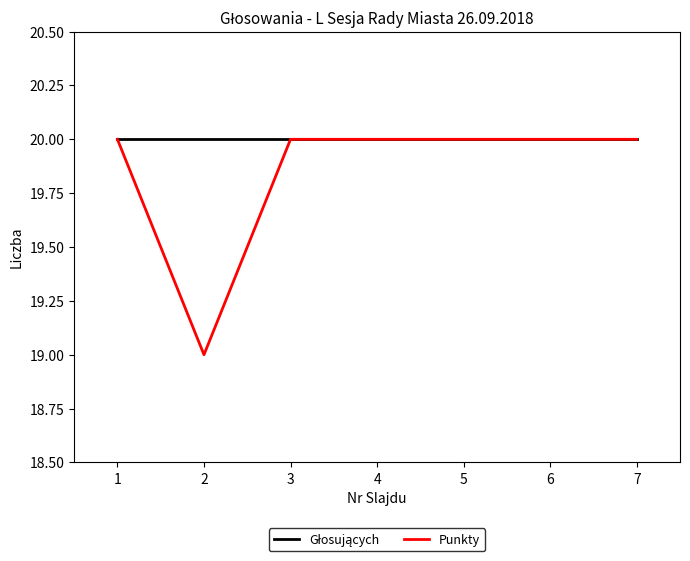

What is the smallest value displayed?

19